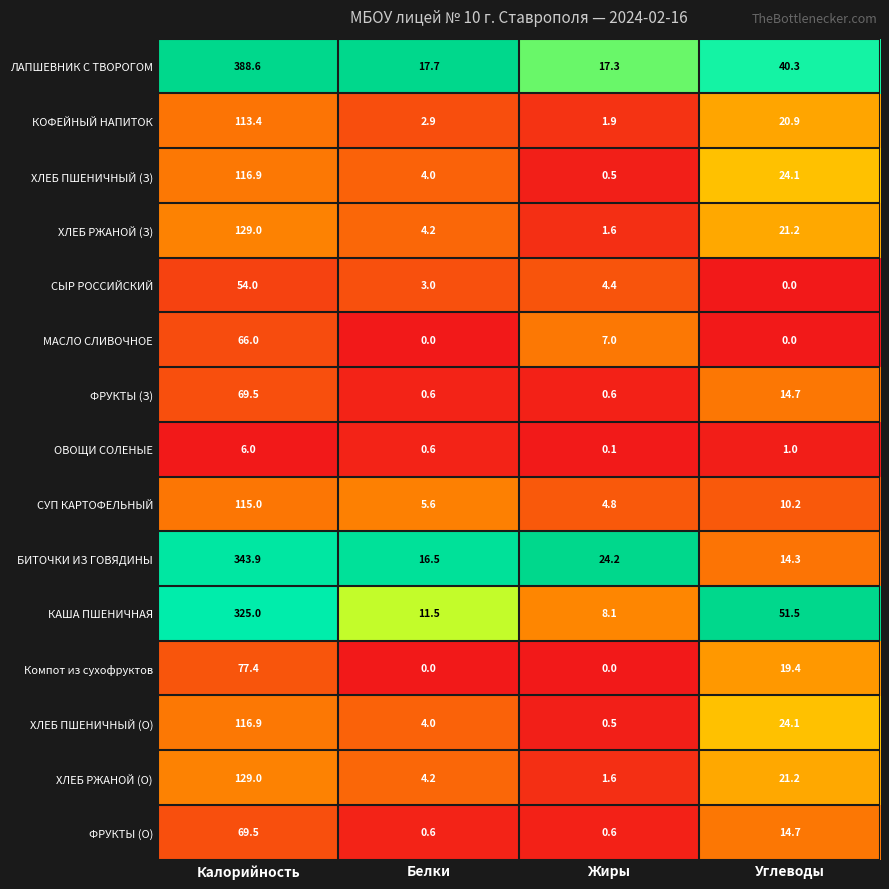

What is the spread (max minus min) of values at Белки?

17.7